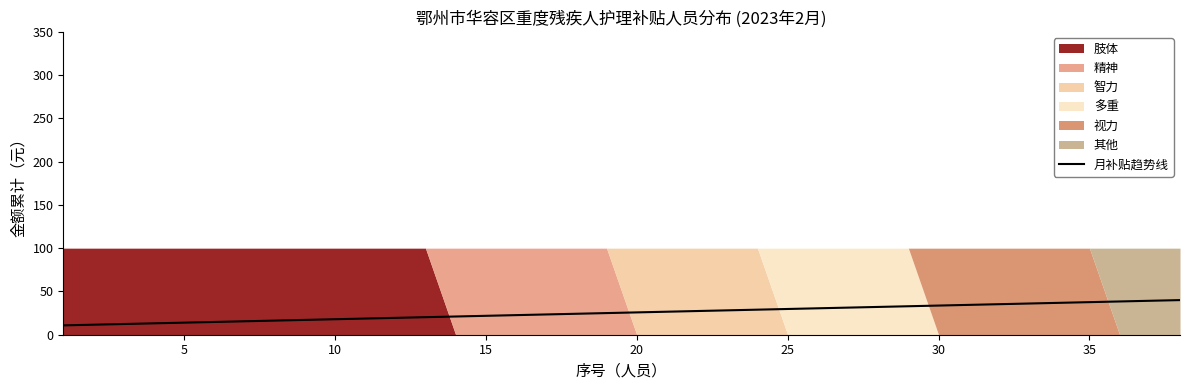

The value of 月补贴趋势线 at 15 is 21.8. True or false?

True